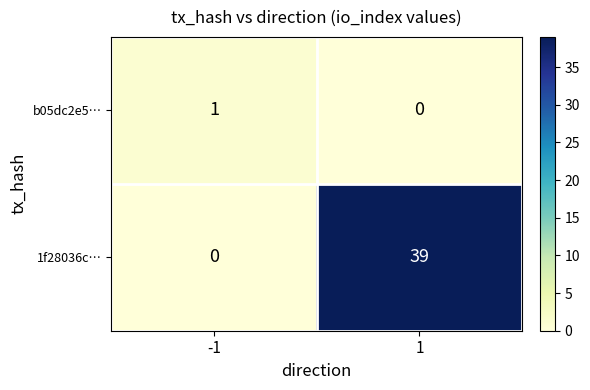

How many data points does each series have?

2